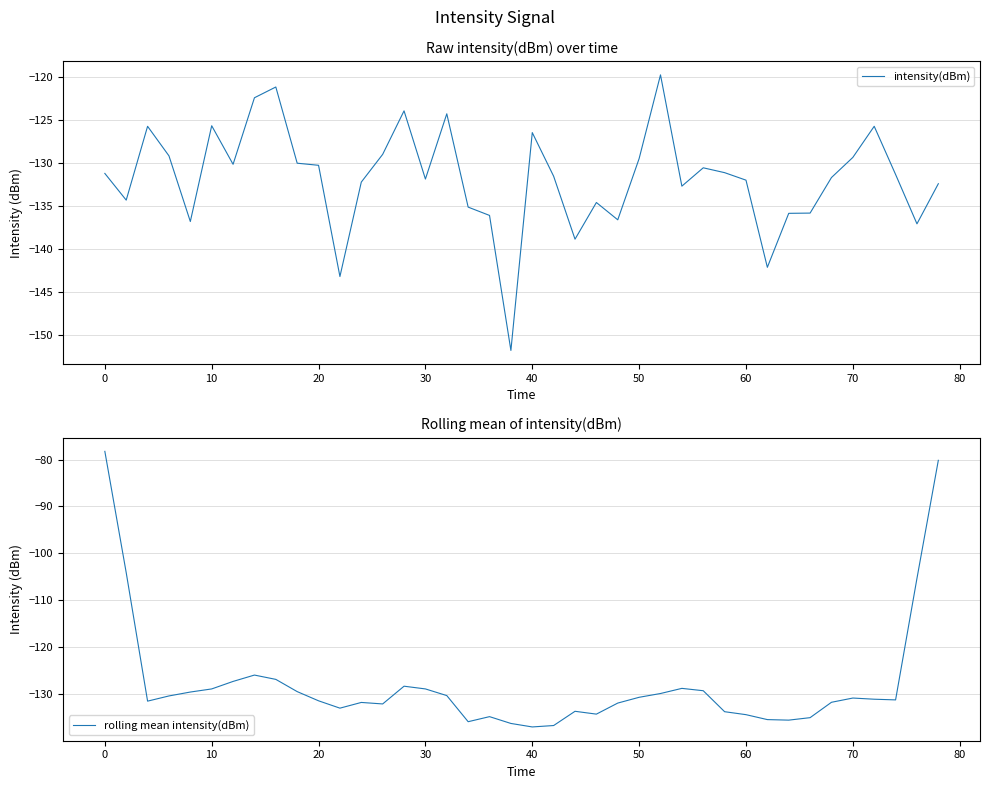

The intensity(dBm) series shows -183.9 at 18. True or false?

False